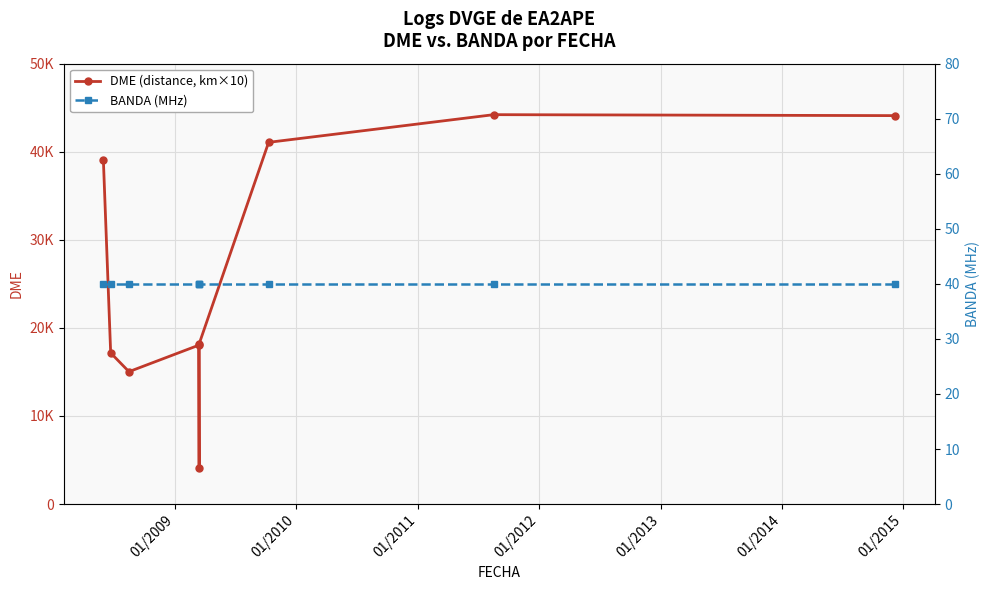

What is the difference between the maximum and minimum values in the DME (distance, km×10) series?

40144